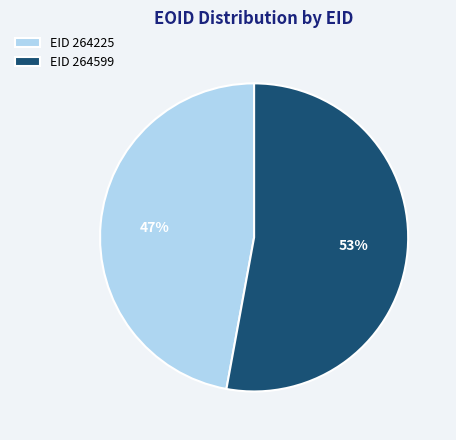

Is there a majority slice in this chart?

Yes